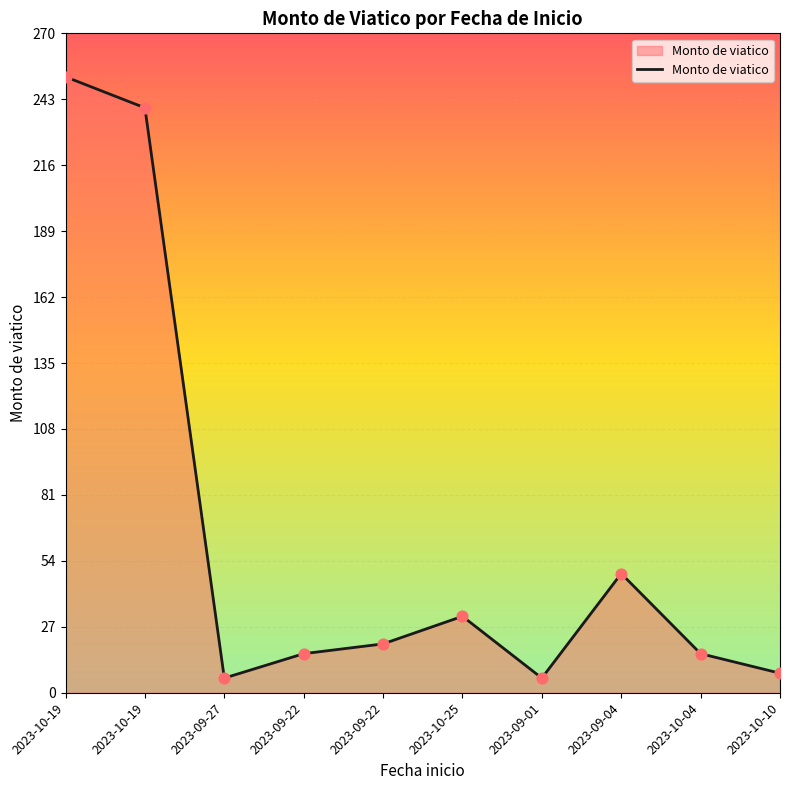

Between 2023-09-04 and 2023-10-04, which is larger?

2023-09-04